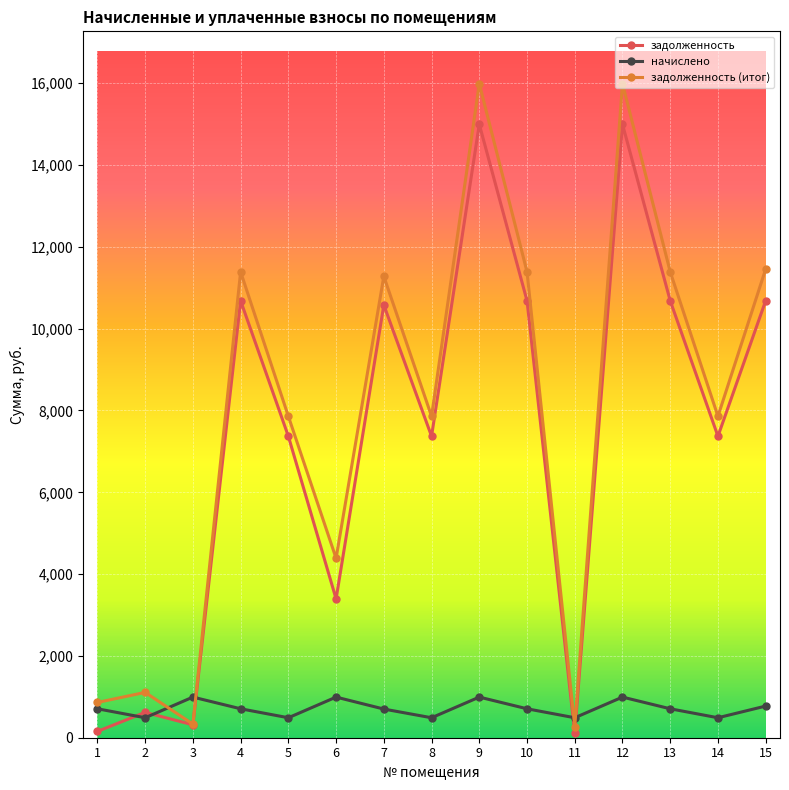

At 1, list the series in order from smallest to largest.

задолженность, начислено, задолженность (итог)